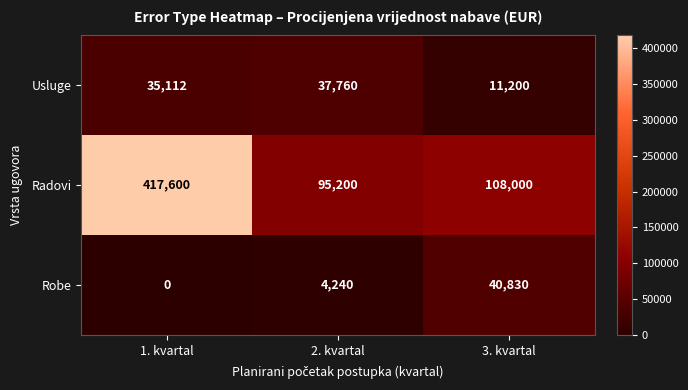

What is the difference between the maximum and minimum values in the Radovi series?

322400